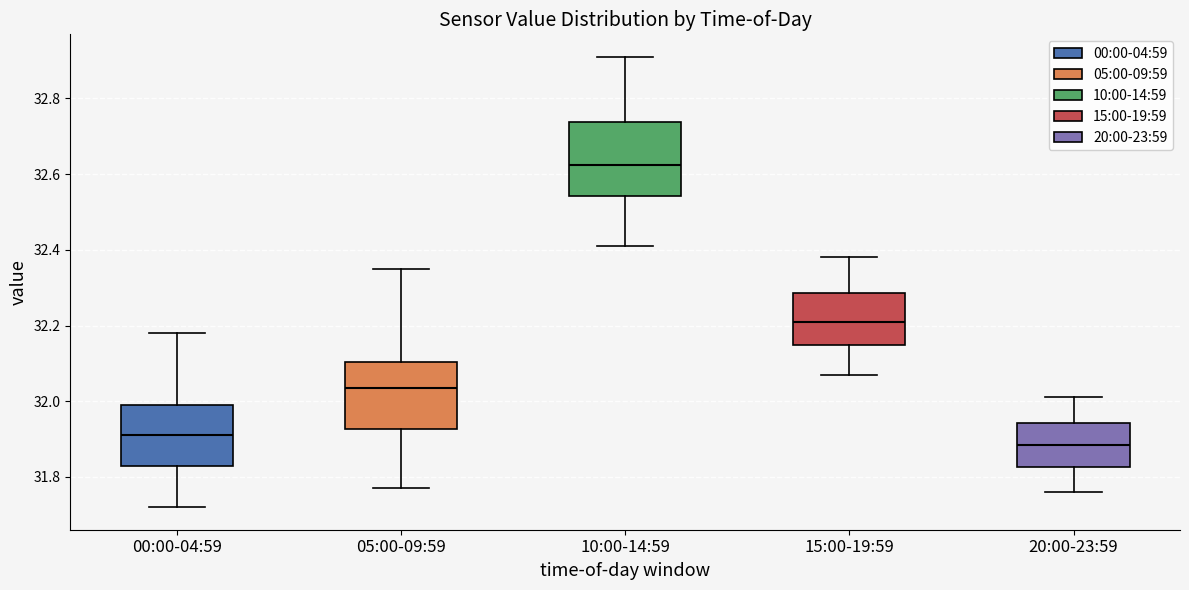

Which box's median line is the highest?

10:00-14:59